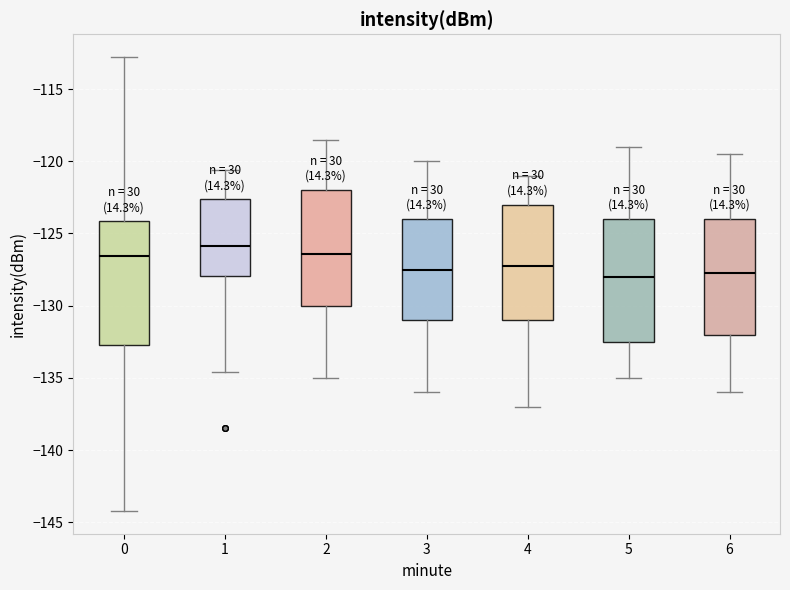

Reading left to right, read every box against the y-axis: the position of its median line, the range the box covers, and the ends of its whiskers. The values are not printed on the chart, so give them approximately, as read against the axis.

0: median -126.5, box -132.5 to -124.0, whiskers -144.0 to -113.0
1: median -126.0, box -128.0 to -122.5, whiskers -134.5 to -120.5
2: median -126.5, box -130.0 to -122.0, whiskers -135.0 to -118.5
3: median -127.5, box -131.0 to -124.0, whiskers -136.0 to -120.0
4: median -127.0, box -131.0 to -123.0, whiskers -137.0 to -121.0
5: median -128.0, box -132.5 to -124.0, whiskers -135.0 to -119.0
6: median -127.5, box -132.0 to -124.0, whiskers -136.0 to -119.5